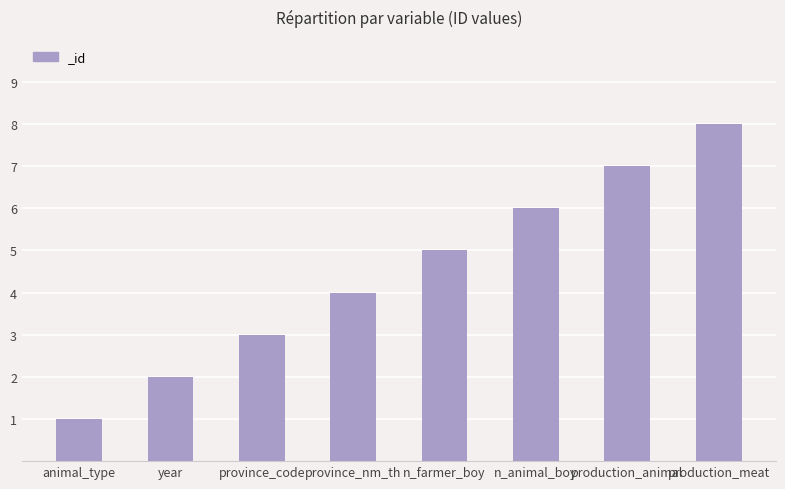

What is the label of the 2nd bar from the right?

production_animal